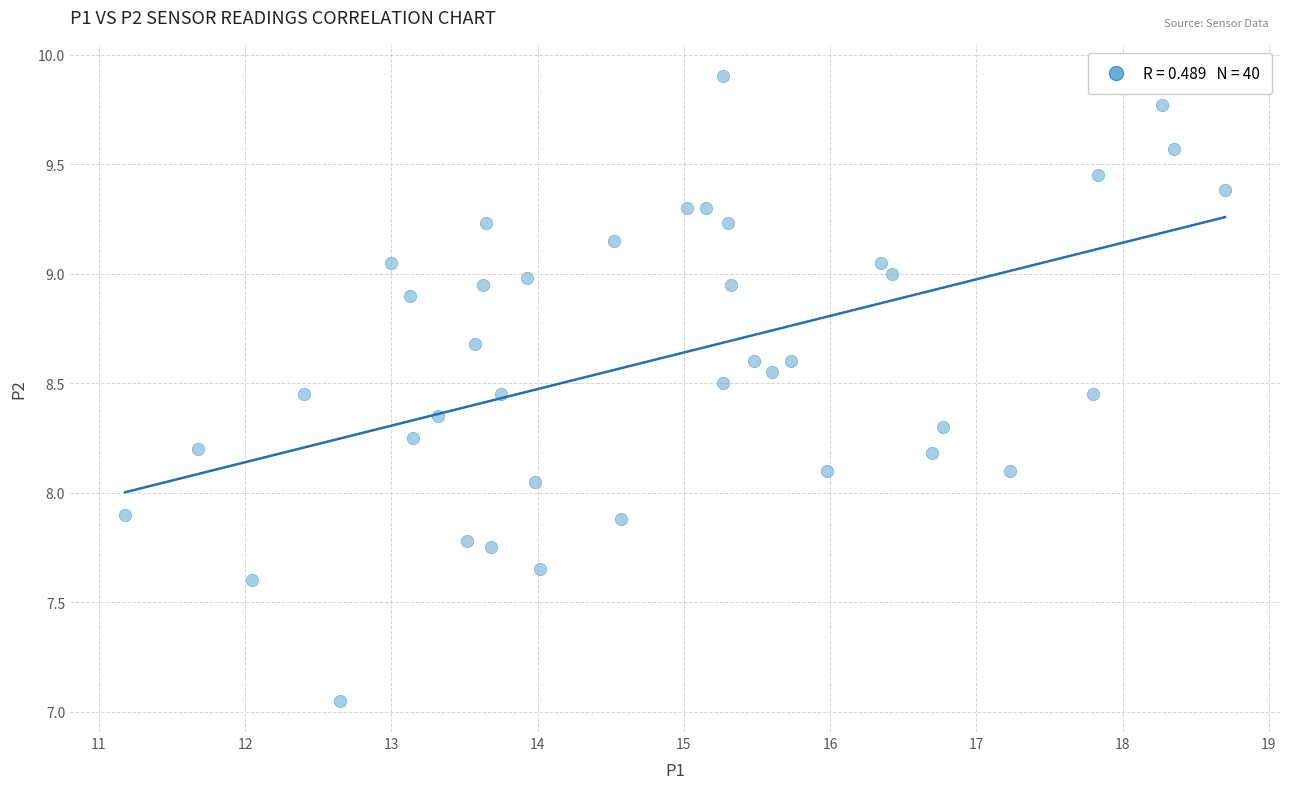

How many points are shown in the scatter plot?

40